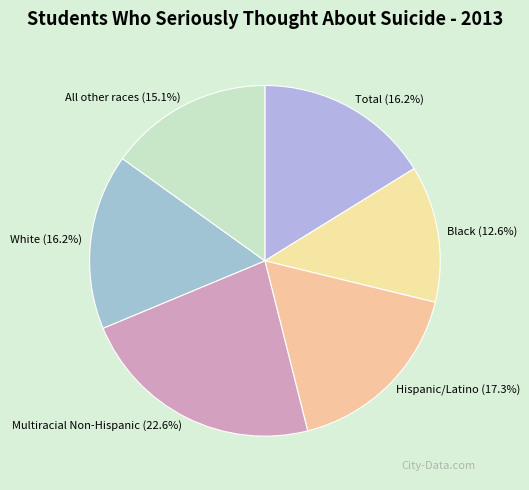

Which has a higher value, Multiracial Non-Hispanic or All other races?

Multiracial Non-Hispanic